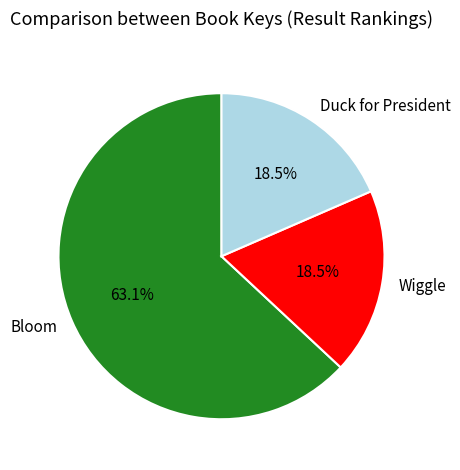

How many slices are in this pie chart?

3